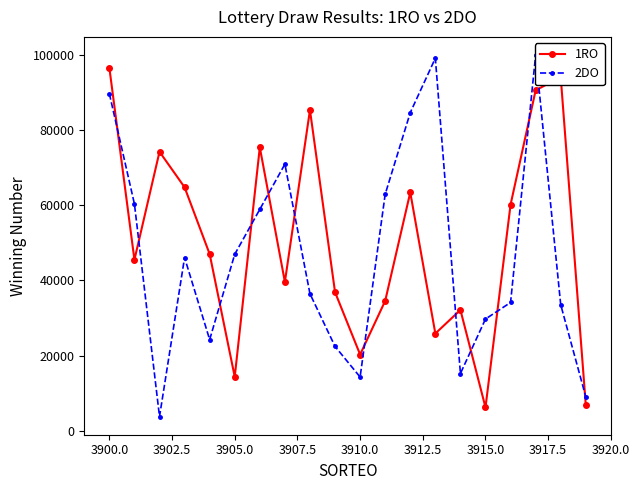

What is the maximum value for 2DO?

99984